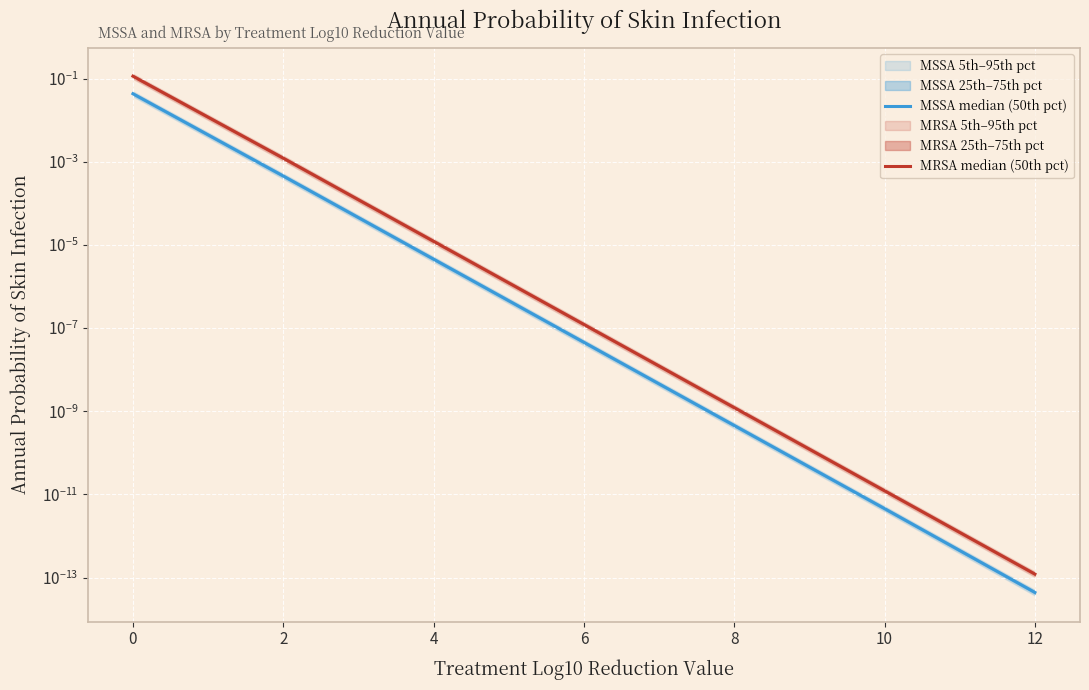

True or false: MSSA median (50th pct) has more than 1 interior local peaks.

False